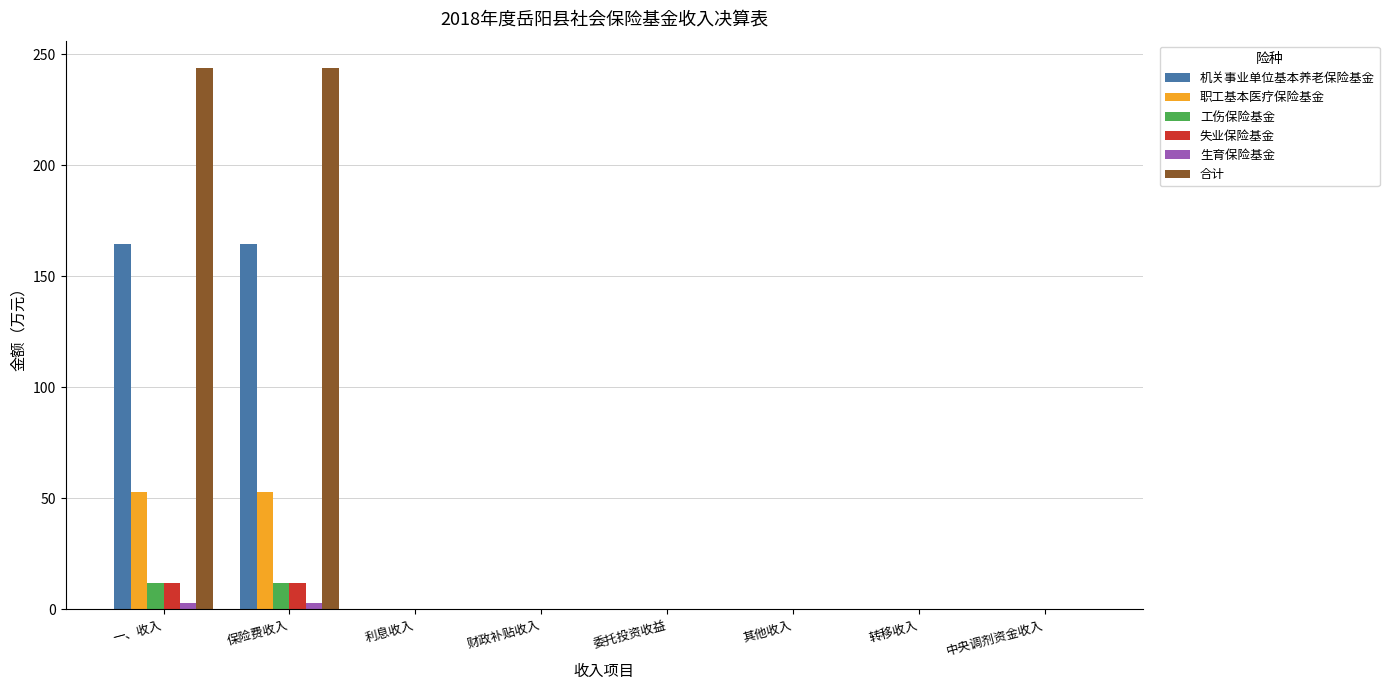

True or false: 失业保险基金 has a value of 0.0 at 利息收入.

True